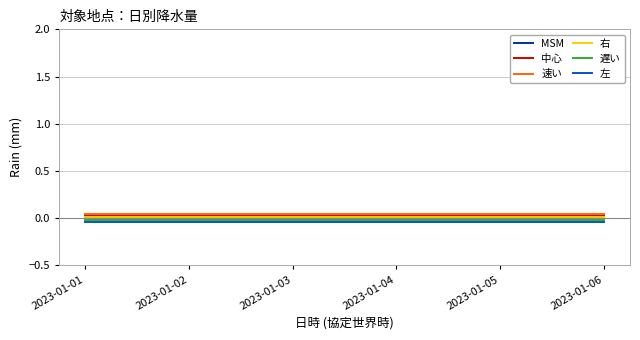

True or false: 速い and 遅い cross at least once.

False